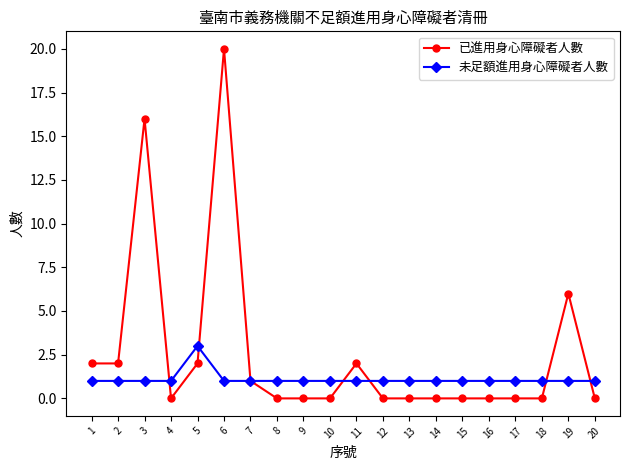

The value of 未足額進用身心障礙者人數 at 6 is 1. True or false?

True